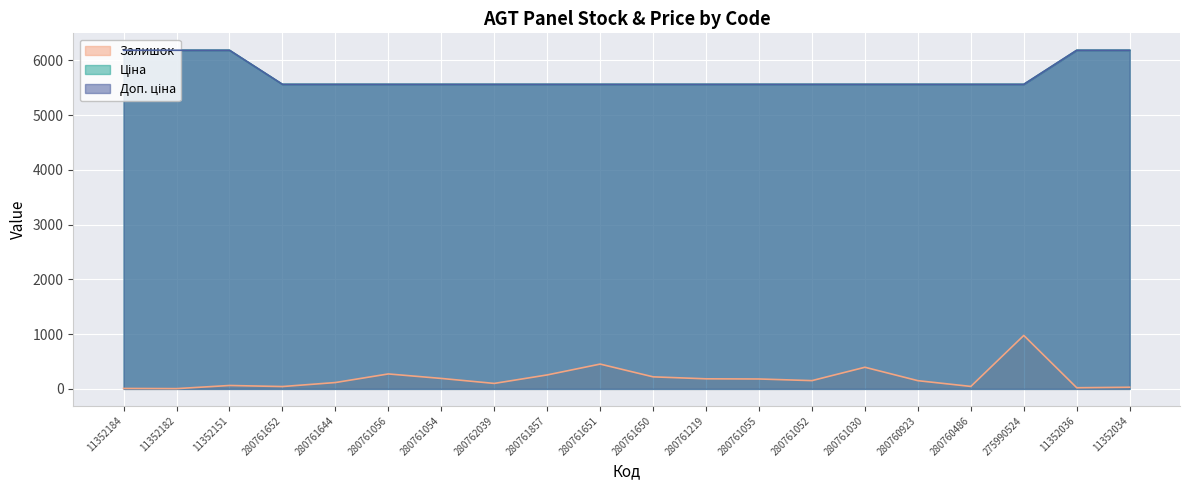

What are all the series names shown in the legend?

Залишок, Ціна, Доп. ціна